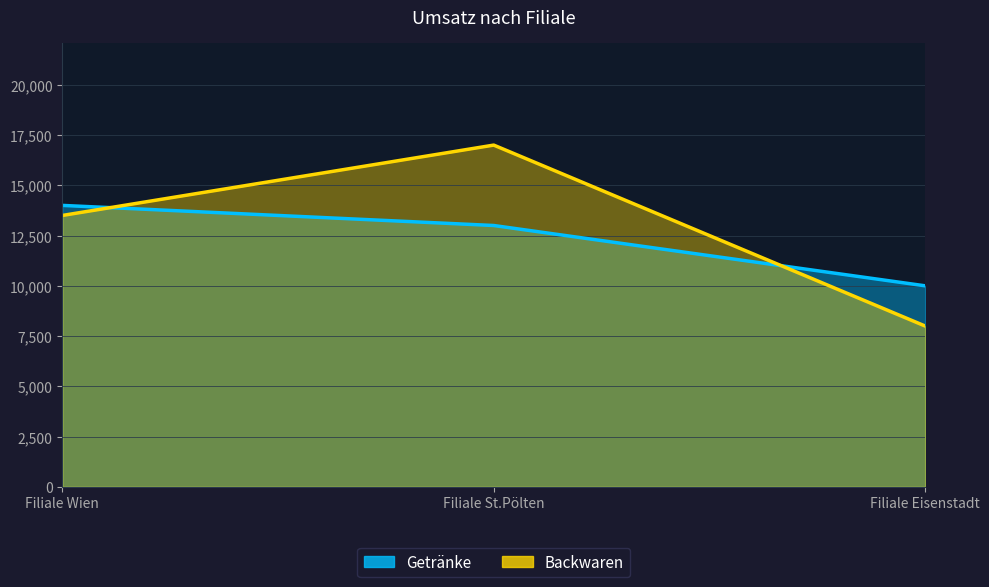

Reading left to right, transcribe all the data shown in this chart.

Getränke: Filiale Wien=14000	Filiale St.Pölten=13000	Filiale Eisenstadt=10000
Backwaren: Filiale Wien=13500	Filiale St.Pölten=17000	Filiale Eisenstadt=8000